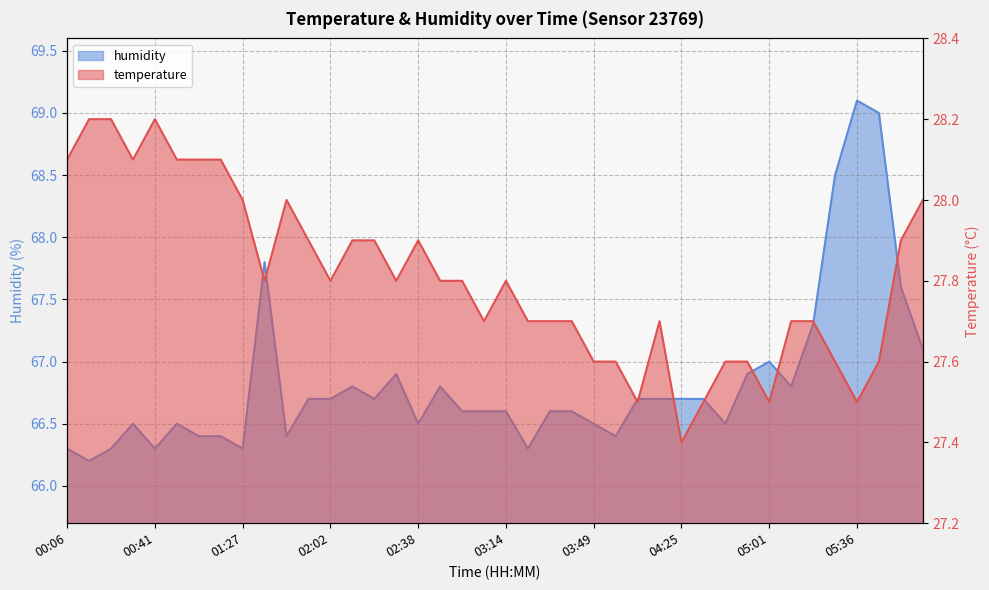

The humidity series shows 66.7 at 04:34. True or false?

True